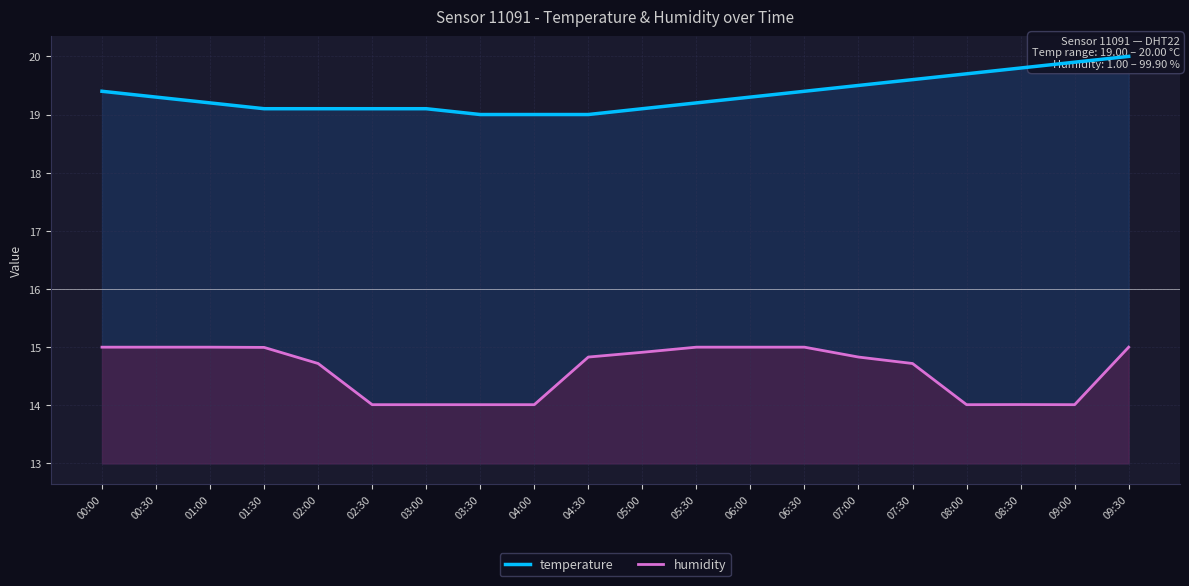

True or false: temperature has a value of 19.0 at 03:30.

True